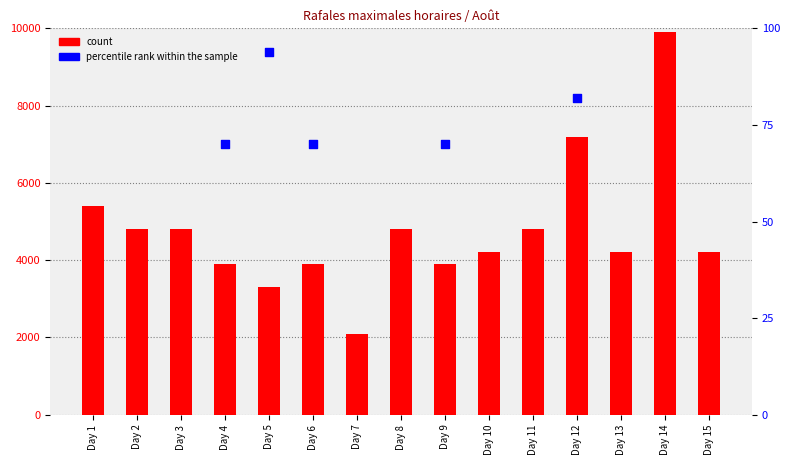

Is the value of count at Day 14 greater than the value of percentile rank within the sample at Day 6?

Yes